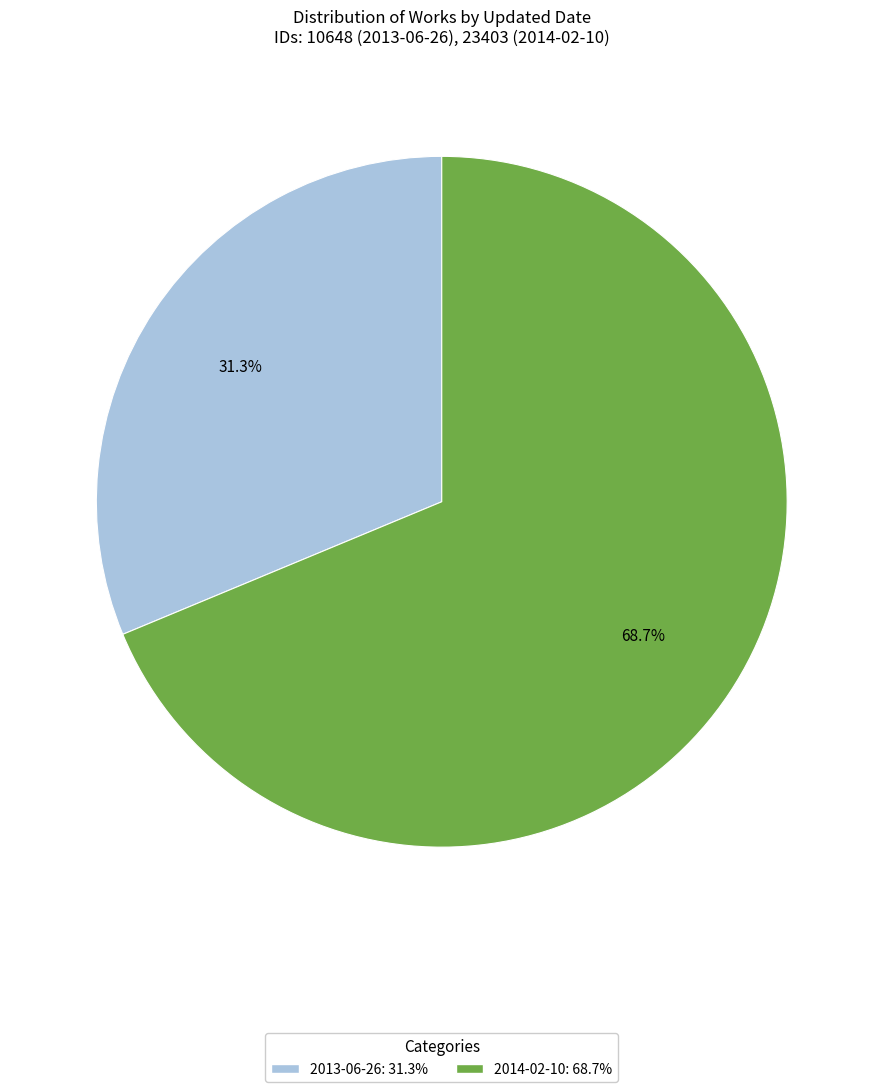

What percentage do 2013-06-26 and 2014-02-10 together represent?

100.0%